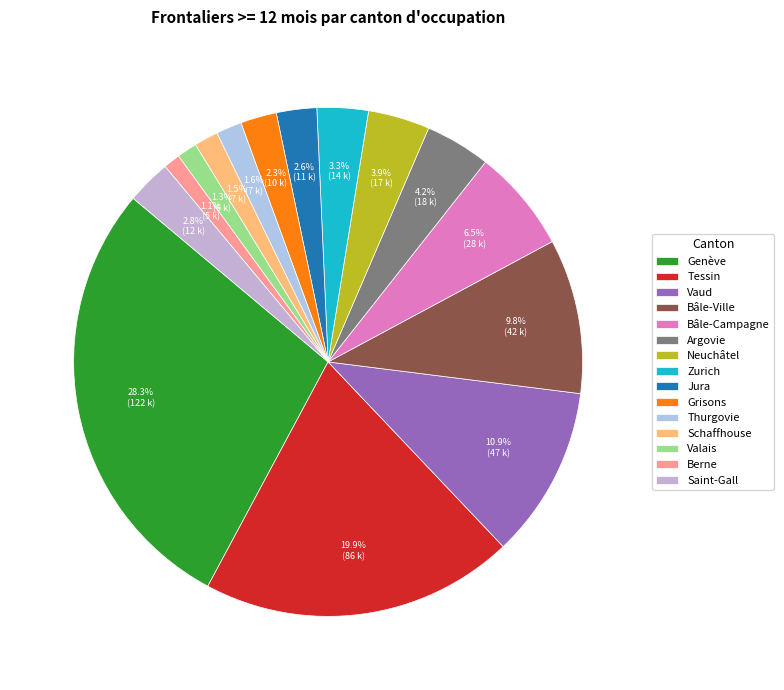

What percentage do Bâle-Ville and Valais together represent?

11.1%